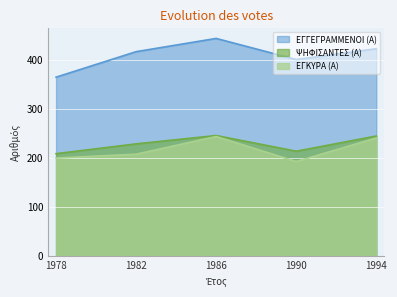

What is the sum of the ΨΗΦΙΣΑΝΤΕΣ (Α) values at 1982 and 1990?

441